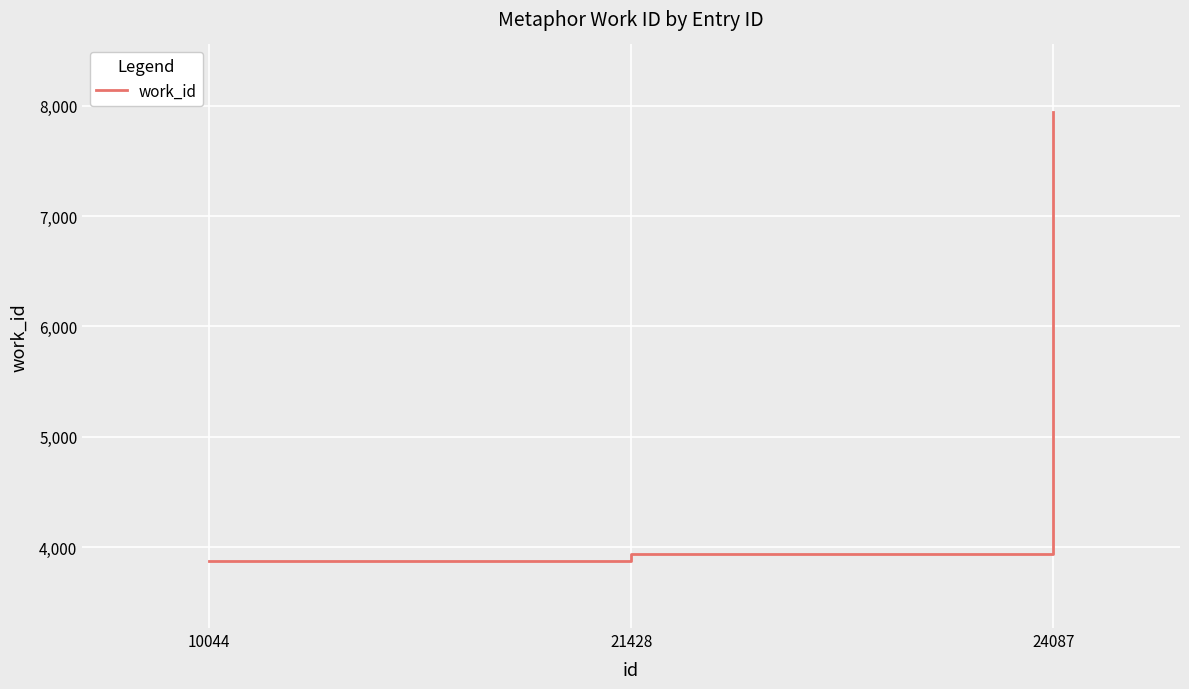

What is the difference between the maximum and second lowest values?

4007